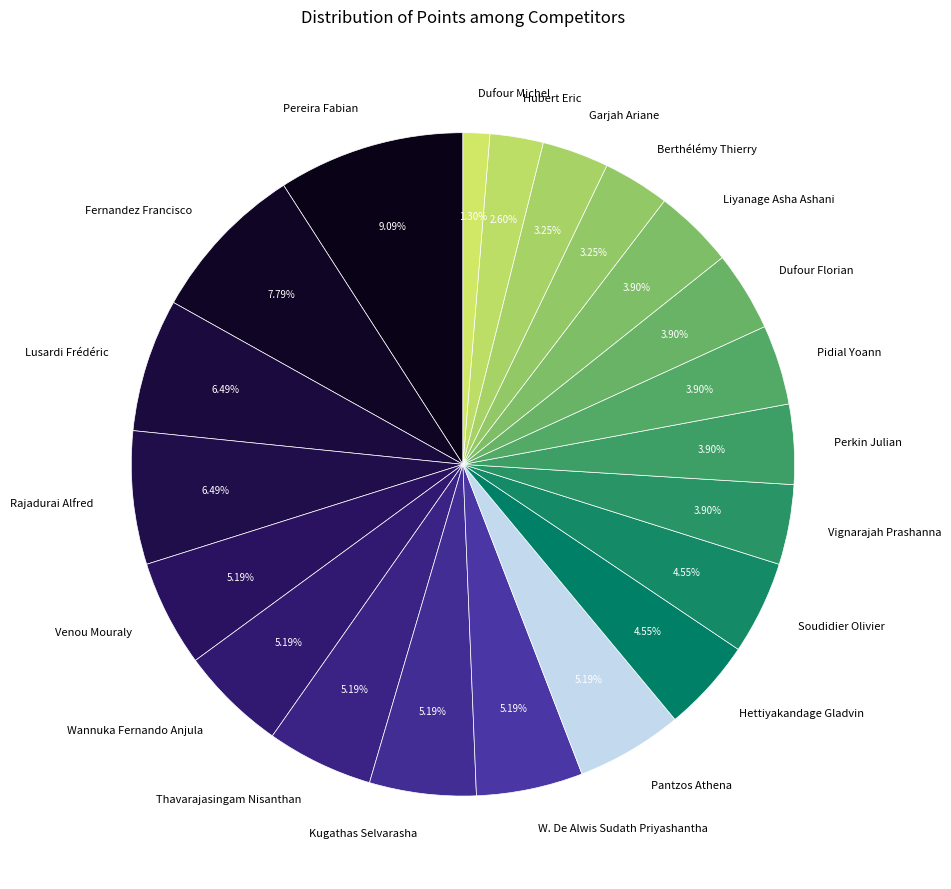

Which slice is the largest?

Pereira Fabian